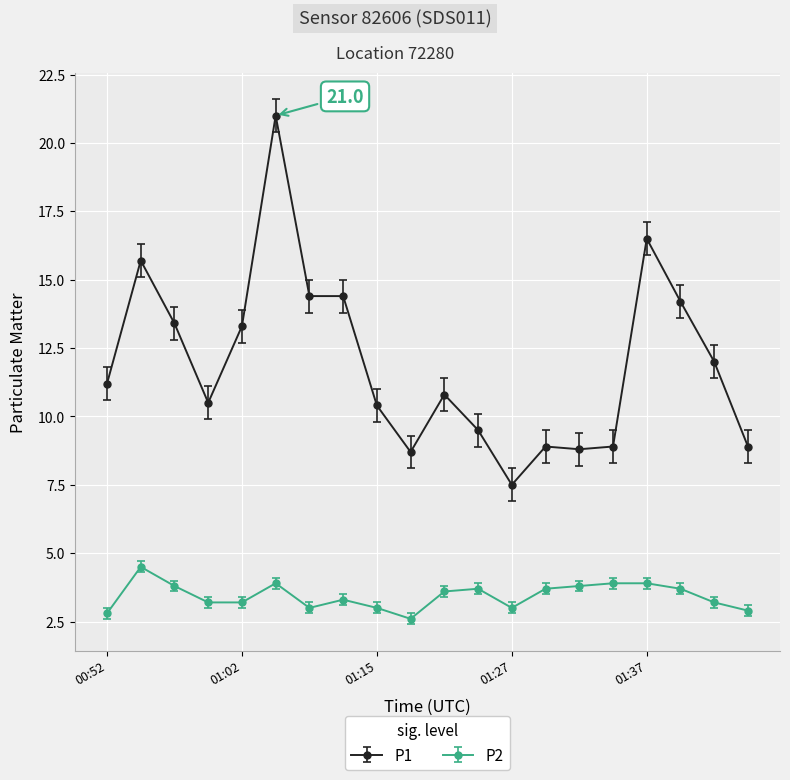

At how many categories does at least one series exceed 7?

20